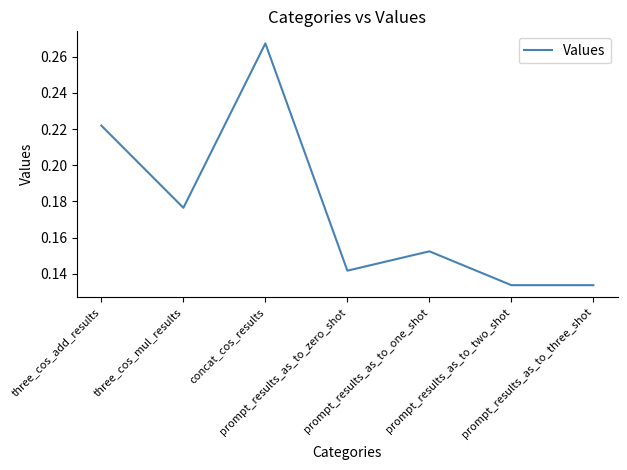

How many values are between 0 and 1?

7